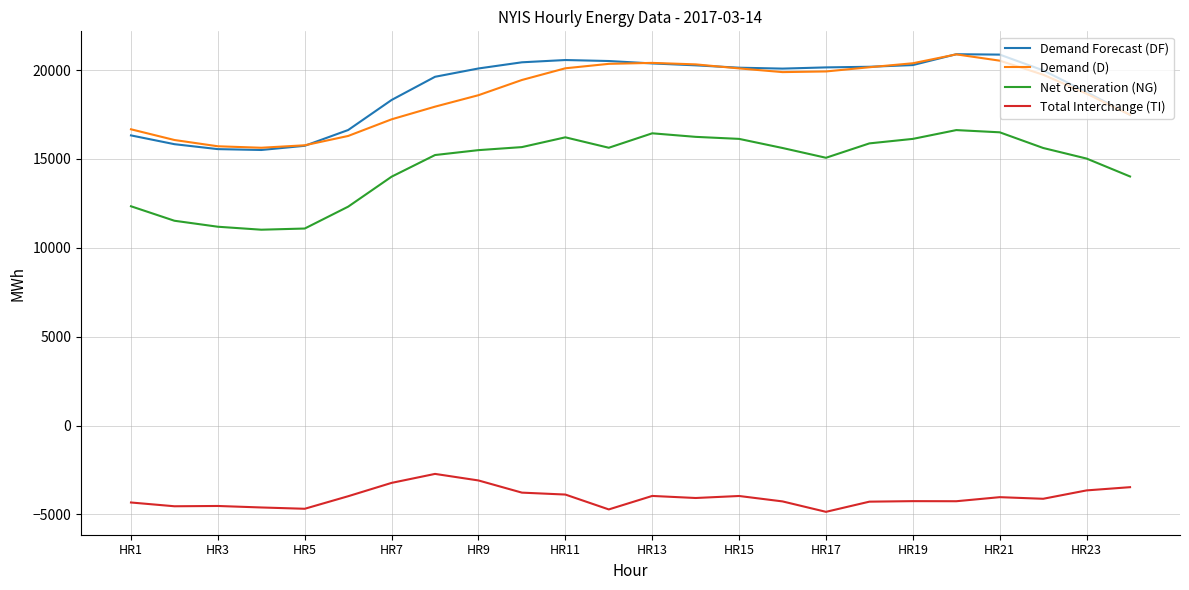

True or false: Demand Forecast (DF) and Net Generation (NG) intersect in this chart.

False